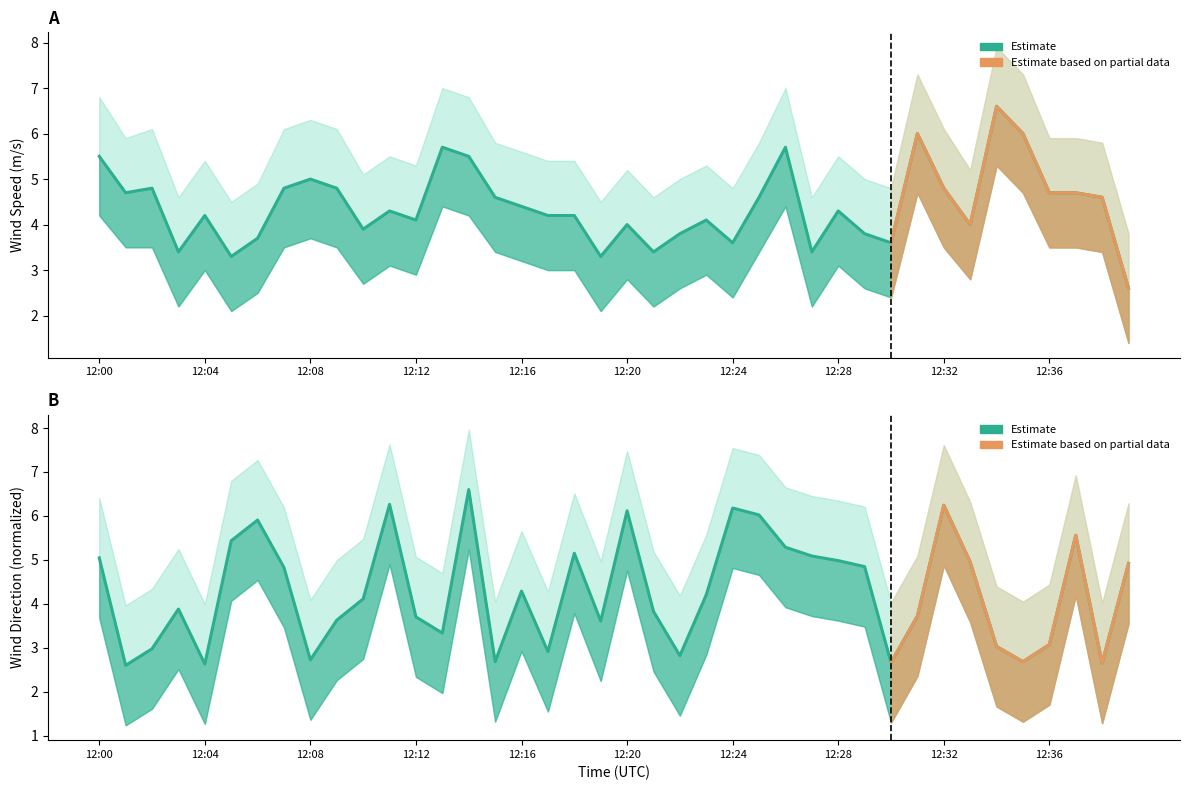

Which category has the lowest value in the wind_spd_avg series?

12:39